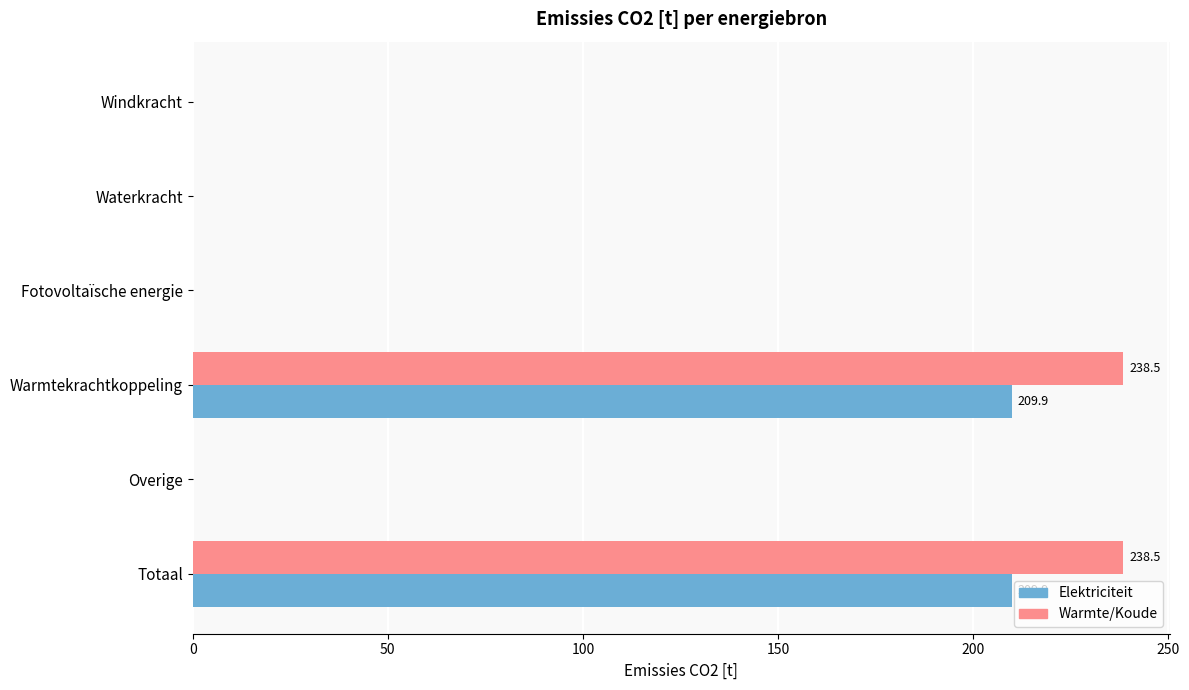

What is the maximum value for Warmte/Koude?

238.5